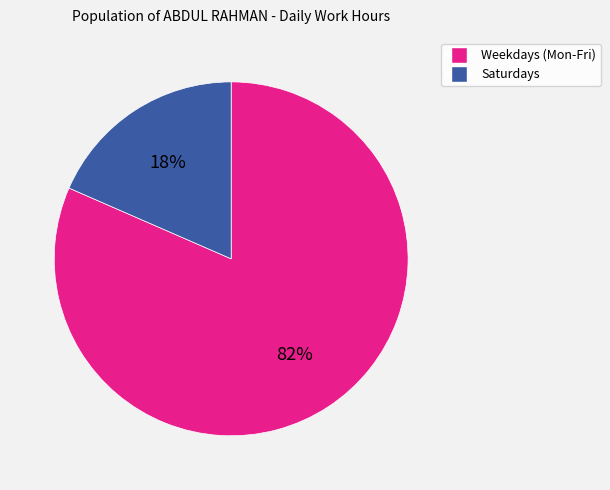

Does any single category account for the majority?

Yes